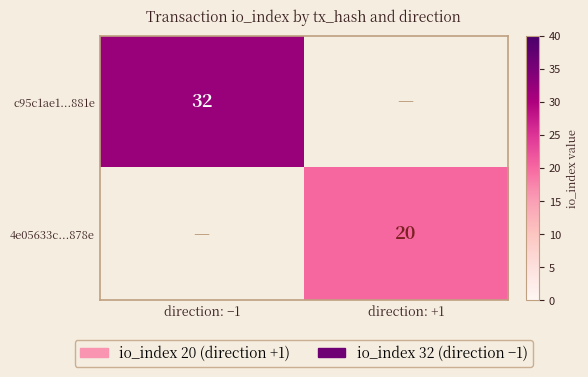

True or false: 4e05633c...878e has a value of 20 at direction: +1.

True